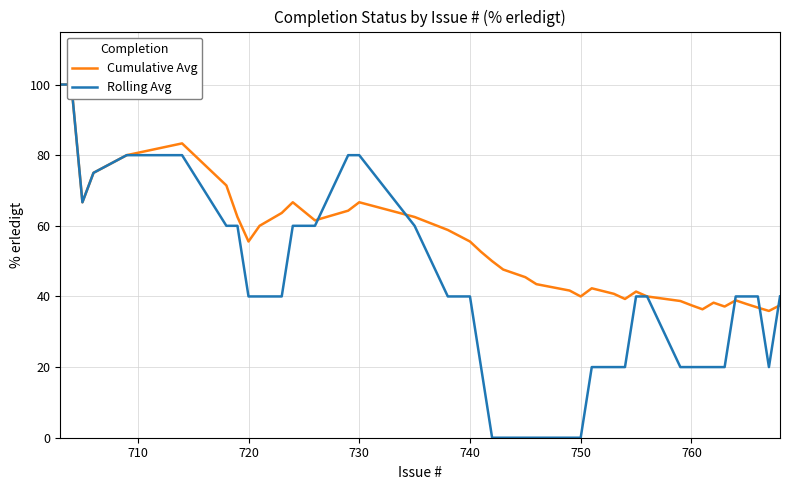

List the series in order of their overall mean, highest first.

Cumulative Avg, Rolling Avg